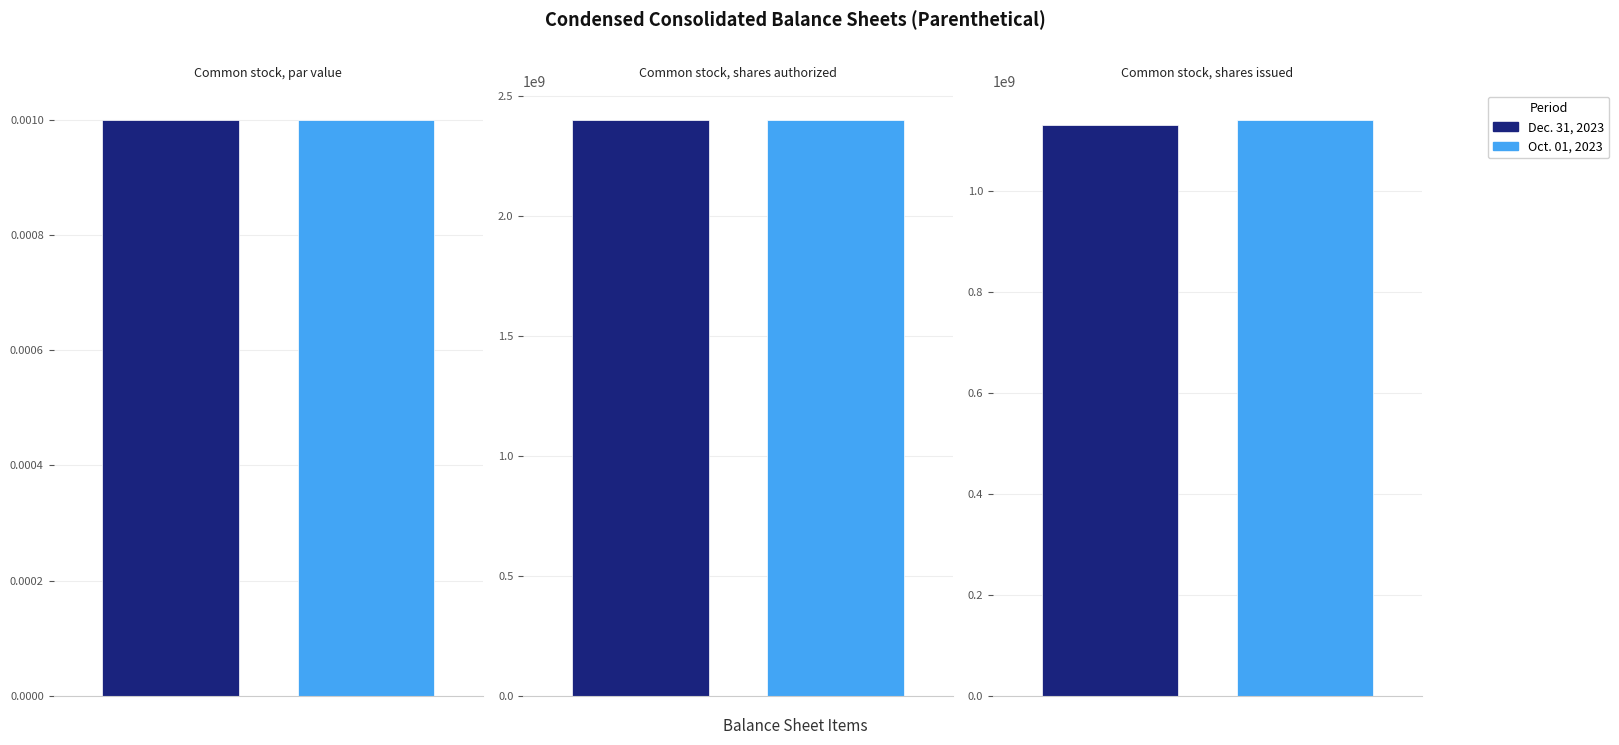

At which label does Oct. 01, 2023 first exceed 1142600000?

Common stock, shares authorized